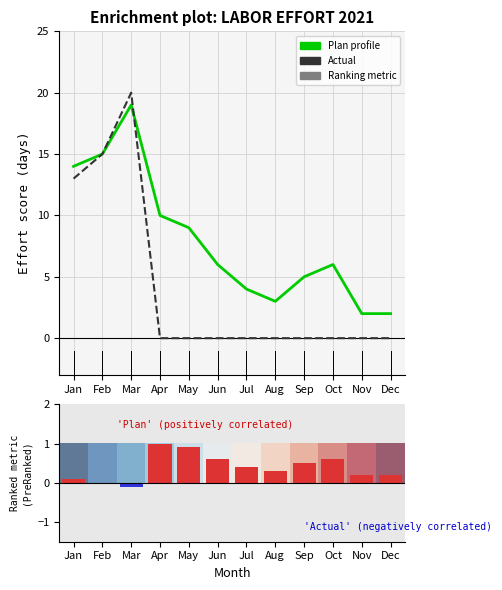

What is the difference between the second highest and minimum values in the Plan−Actual (normalised) series?

1.0